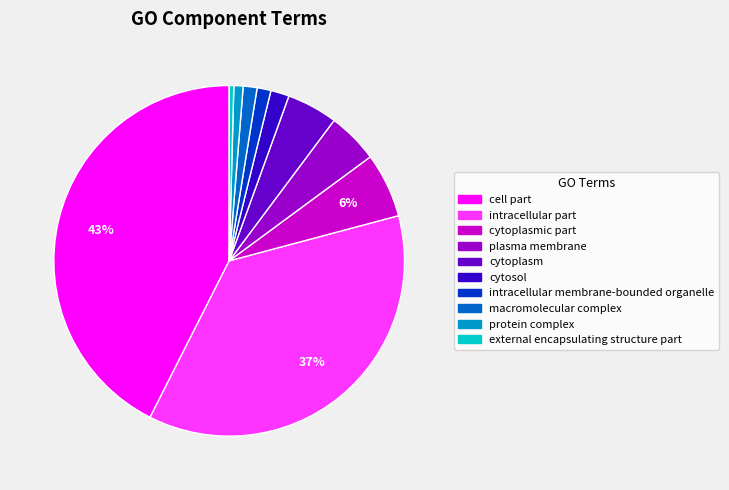

To the nearest percent, what is the average slice percentage?

10%